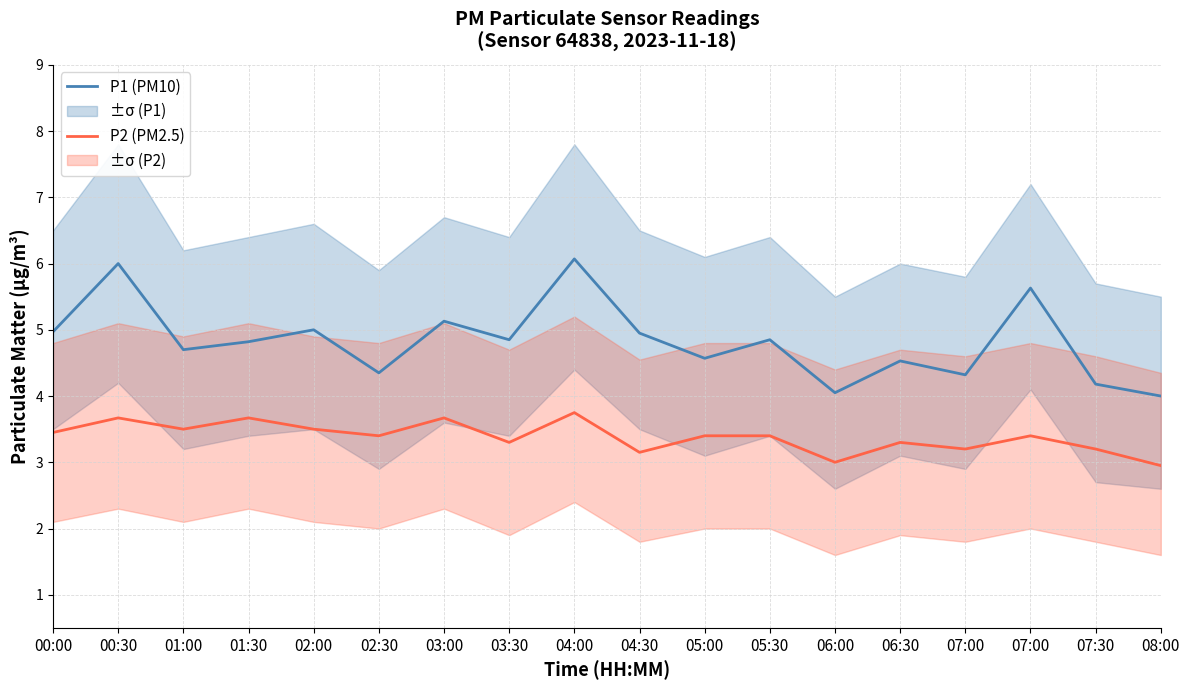

Is the value of P1 (PM10) at 02:30 greater than the value of P2 (PM2.5) at 01:00?

Yes